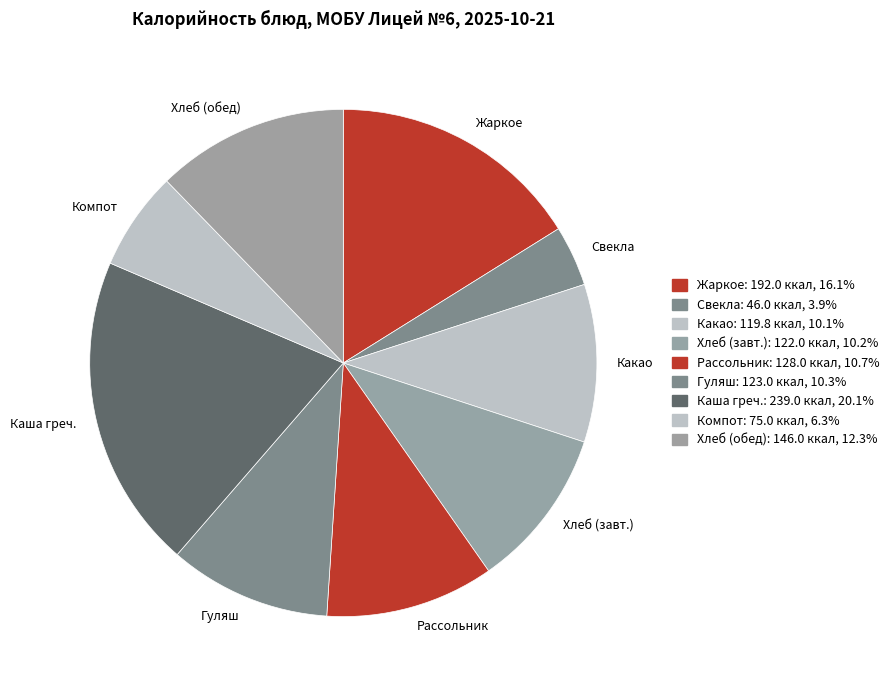

Between Каша греч. and Хлеб (завт.), which is larger?

Каша греч.